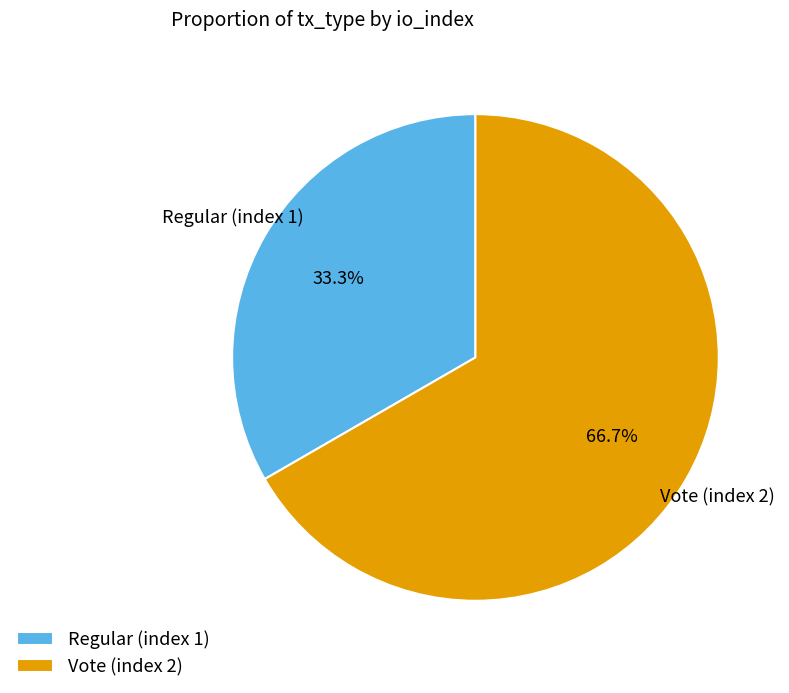

Count the number of slices in the pie.

2